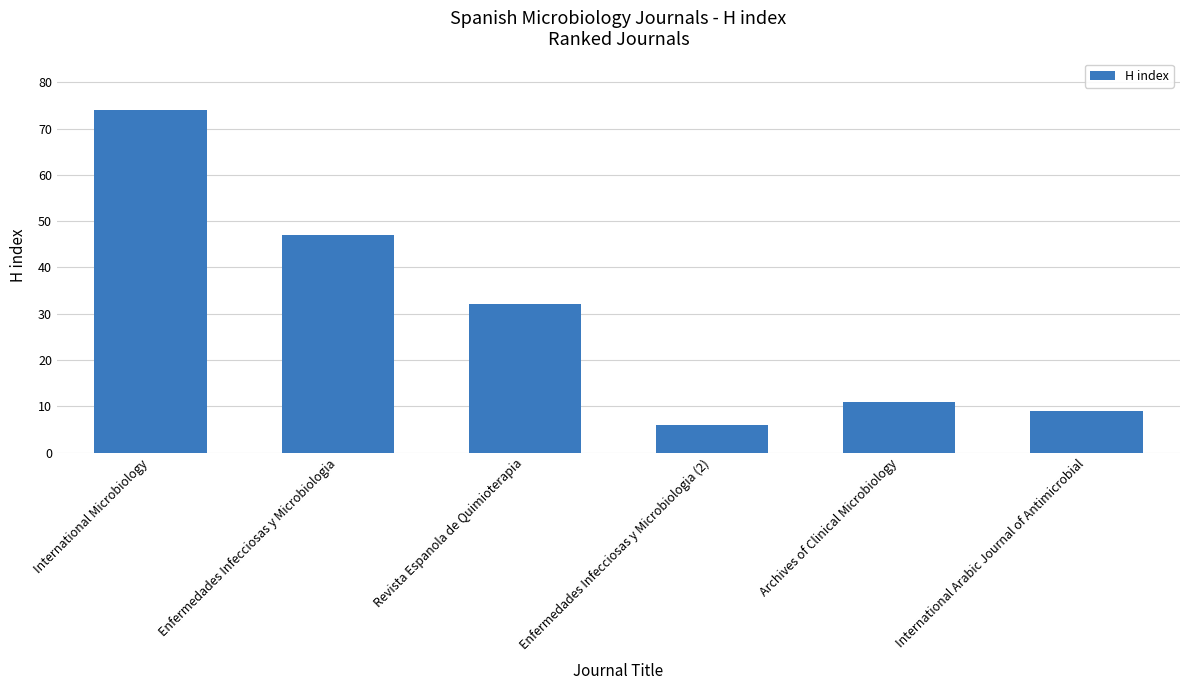

Does the chart contain any negative values?

No